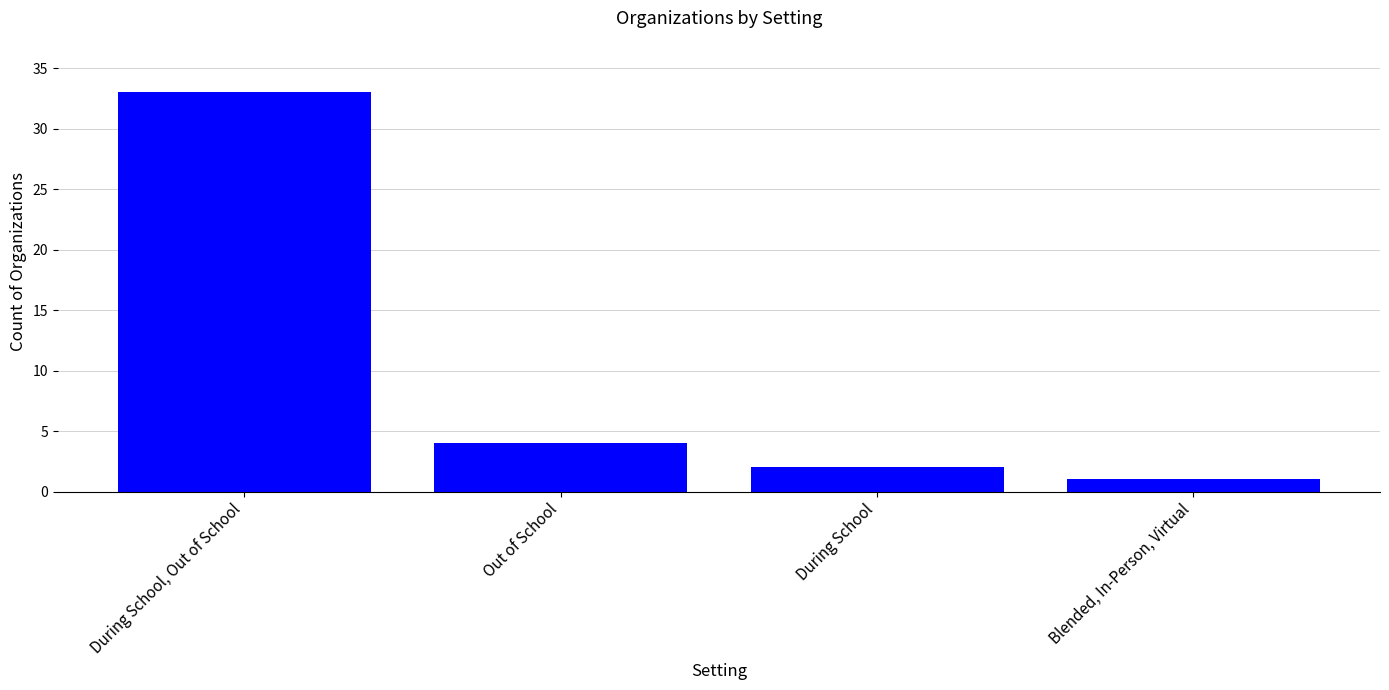

Count the number of categories in the chart.

4